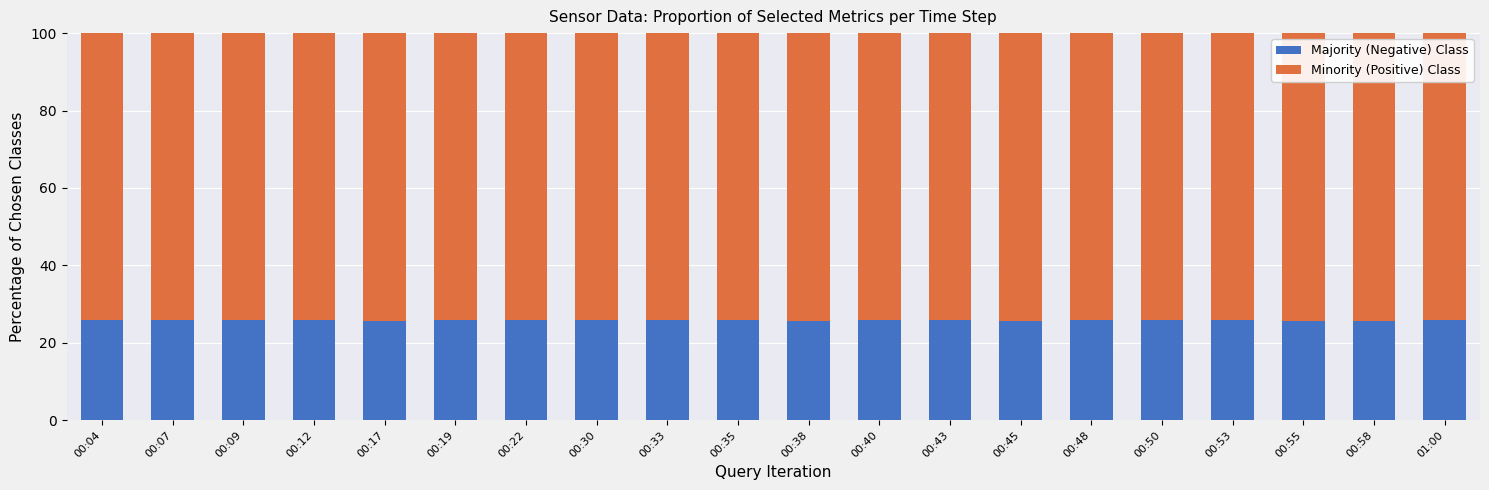

What are all the series names shown in the legend?

Majority (Negative) Class, Minority (Positive) Class